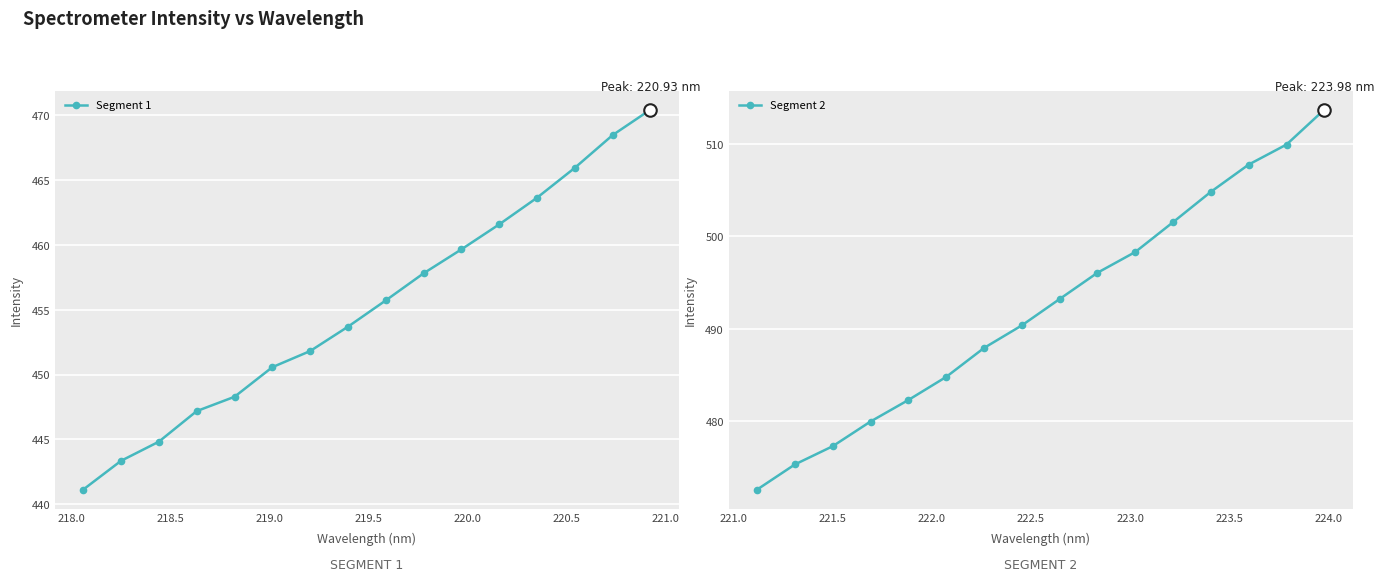

What is the value of the Segment 1 point at the 14th from the left?

466.0